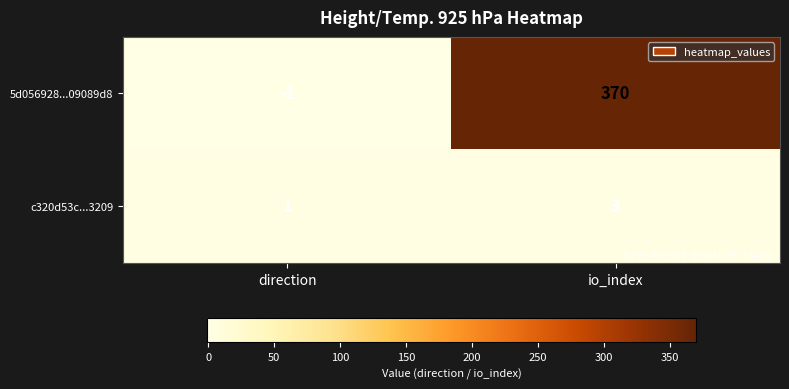

What is the greatest value displayed?

370